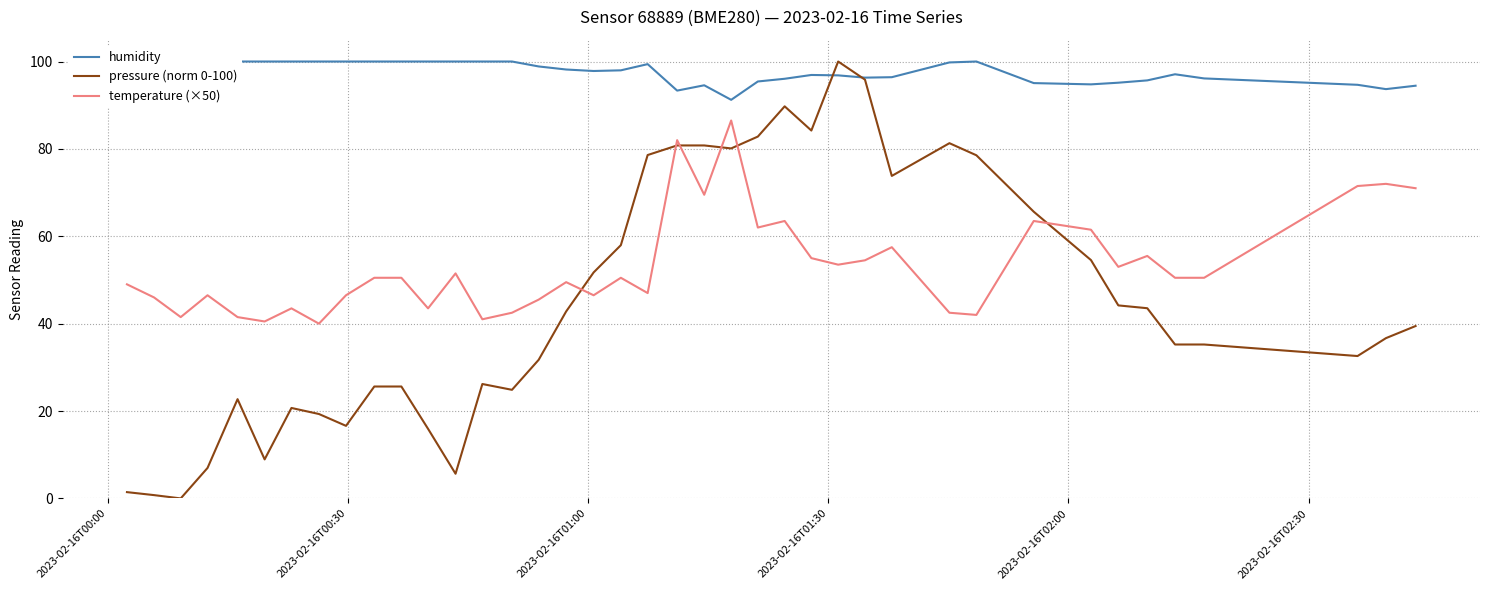

Which series ends up on top after the final intersection of pressure (norm 0-100) and temperature (×50)?

temperature (×50)